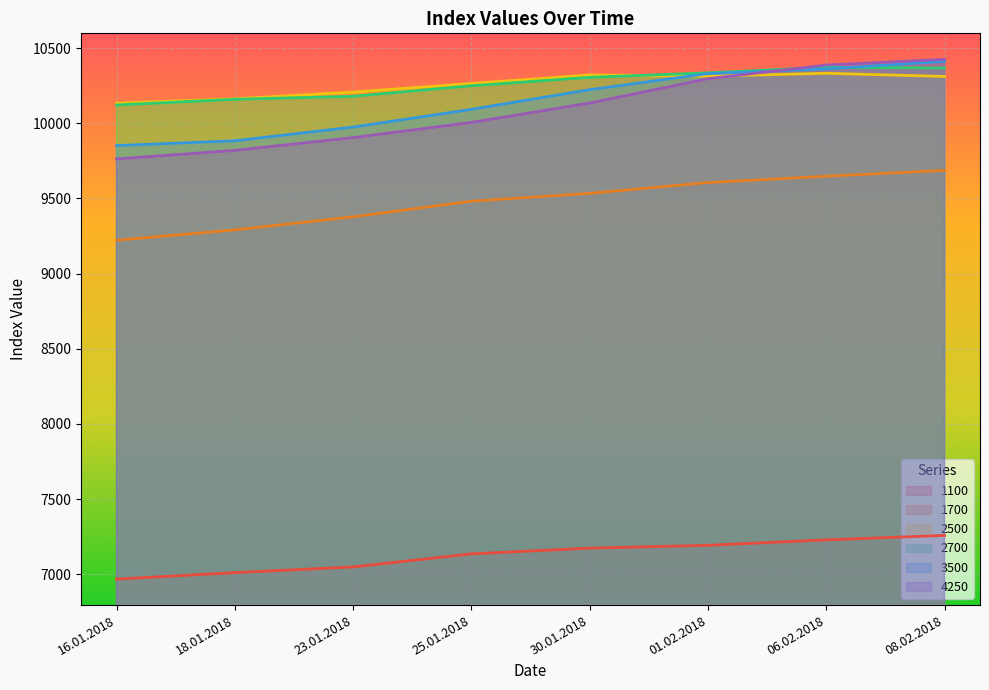

Is it true that 1700 equals 9687 at 08.02.2018?

True